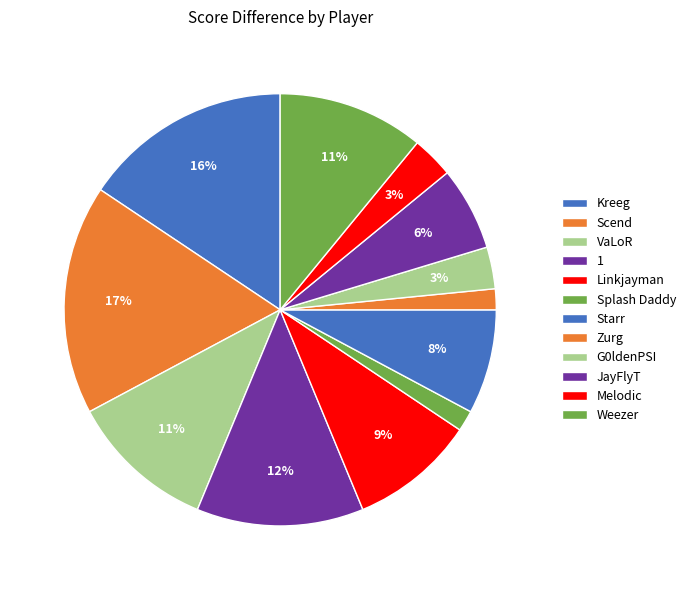

To the nearest percent, what is the average slice percentage?

8%